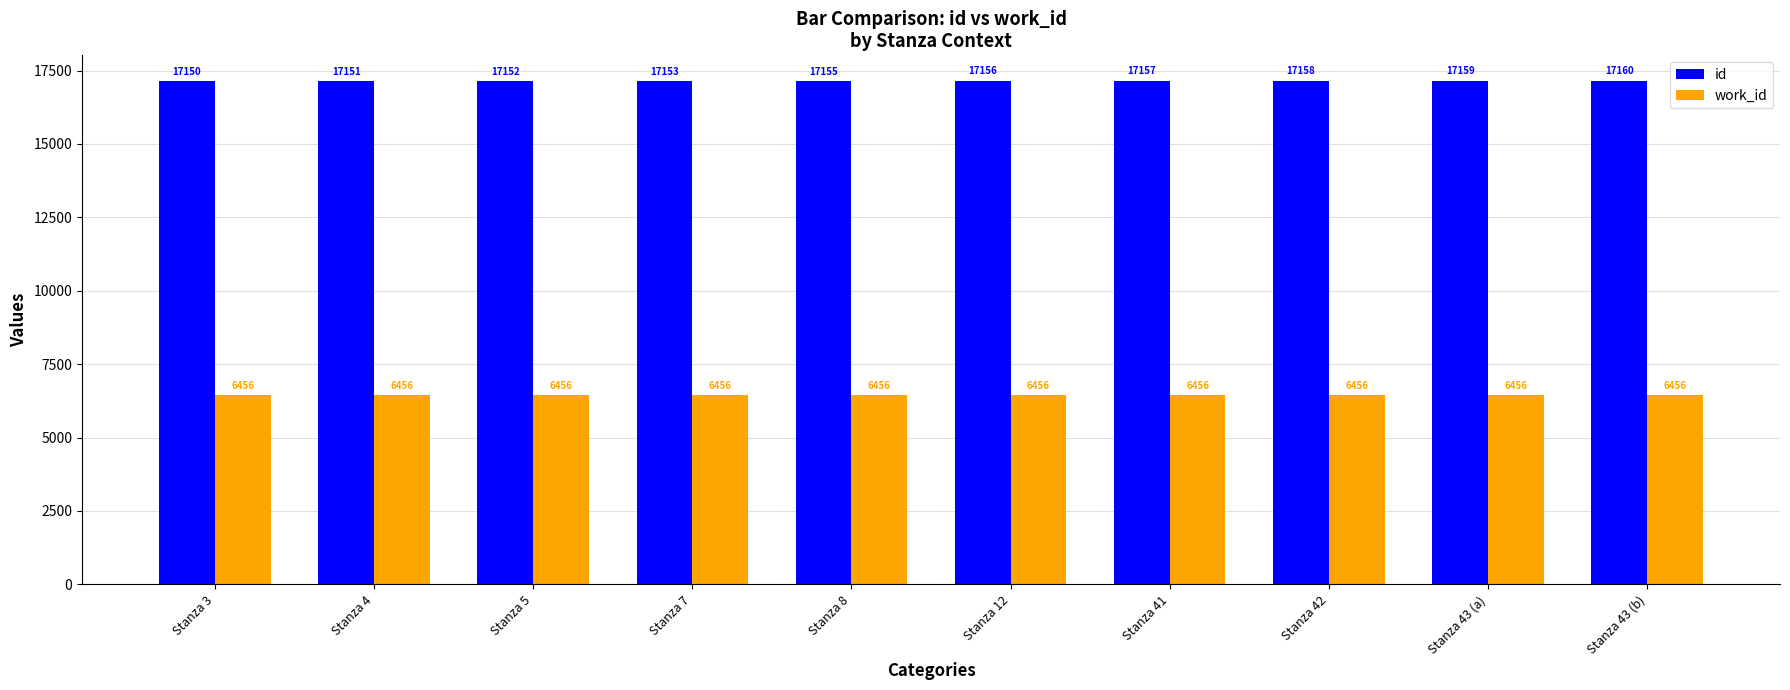

Between Stanza 42 and Stanza 43 (a), which series saw the biggest shift?

id